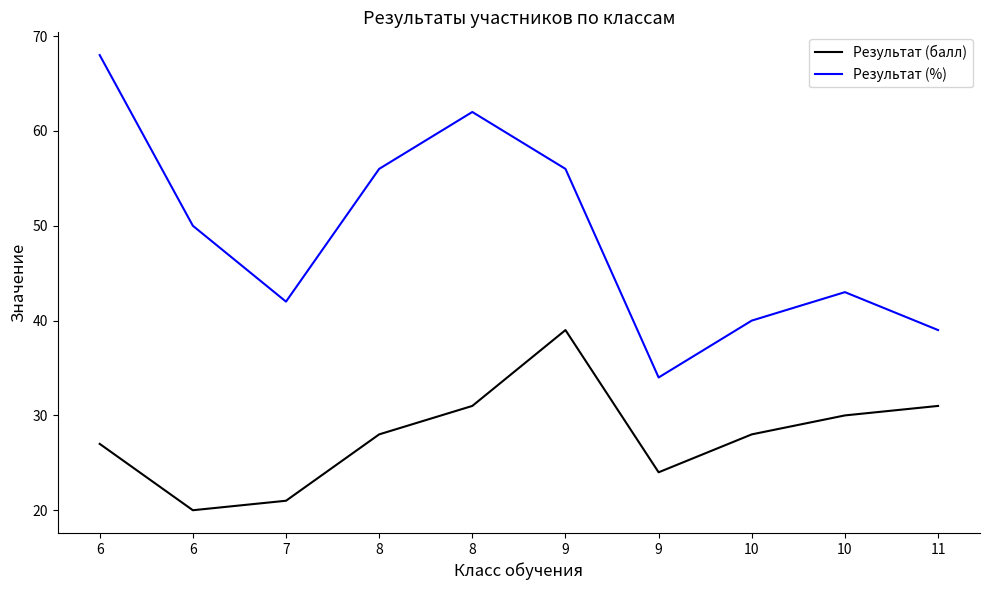

What are all the series names shown in the legend?

Результат (балл), Результат (%)